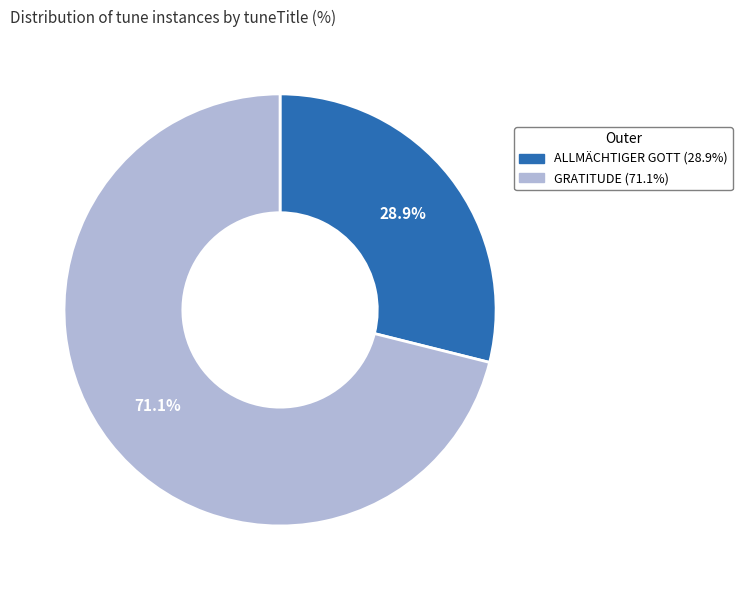

How much of the chart is everything except GRATITUDE?

28.9%